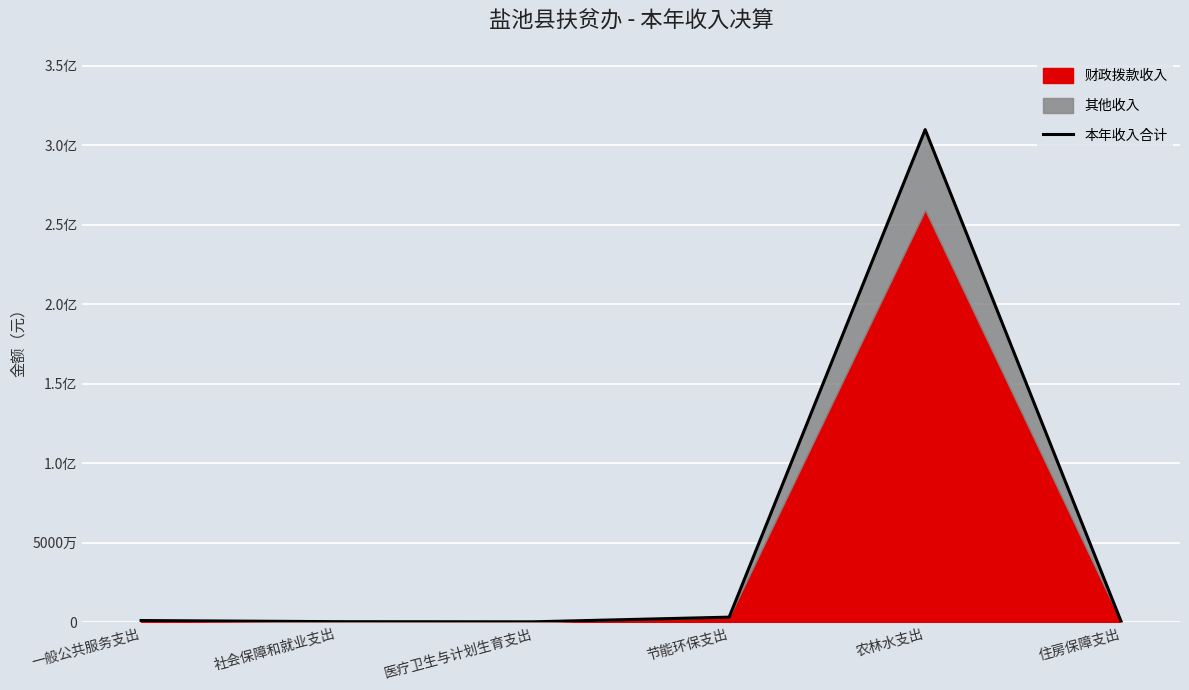

Is it true that the value at 住房保障支出 is 277036.7?

True